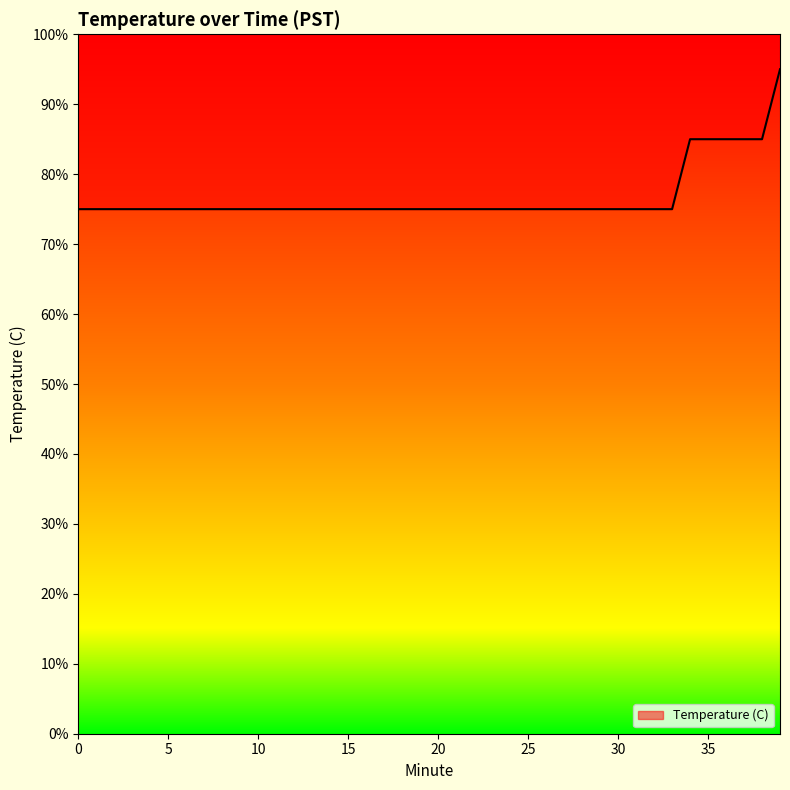

Reading left to right, transcribe all the data shown in this chart.

75.0	75.0	75.0	75.0	75.0	75.0	75.0	75.0	75.0	75.0	75.0	75.0	75.0	75.0	75.0	75.0	75.0	75.0	75.0	75.0	75.0	75.0	75.0	75.0	75.0	75.0	75.0	75.0	75.0	75.0	75.0	75.0	75.0	75.0	85.0	85.0	85.0	85.0	85.0	95.0